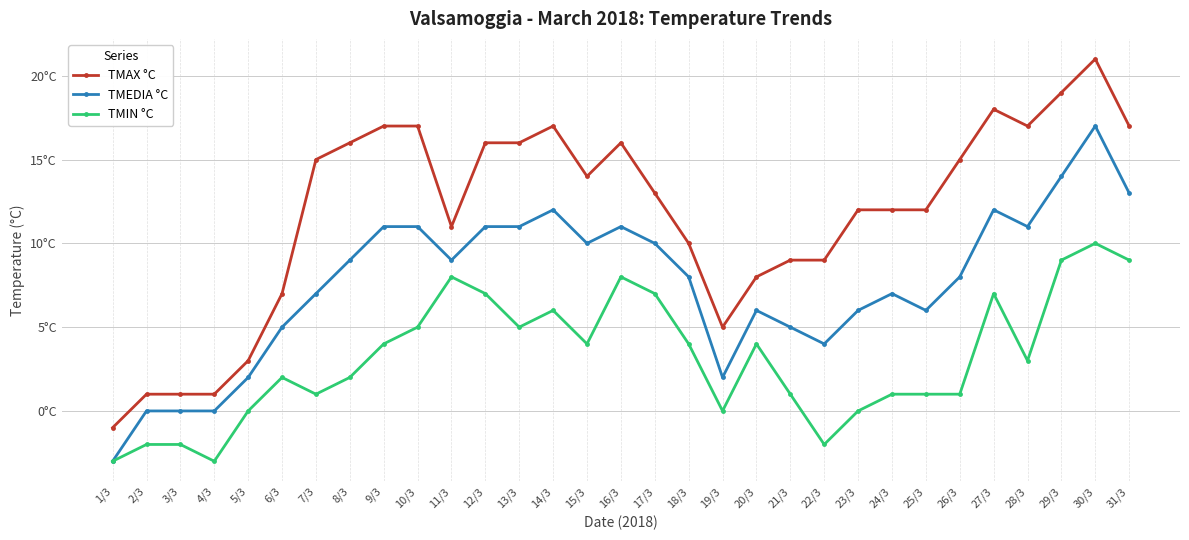

True or false: TMEDIA °C and TMAX °C cross at least once.

False